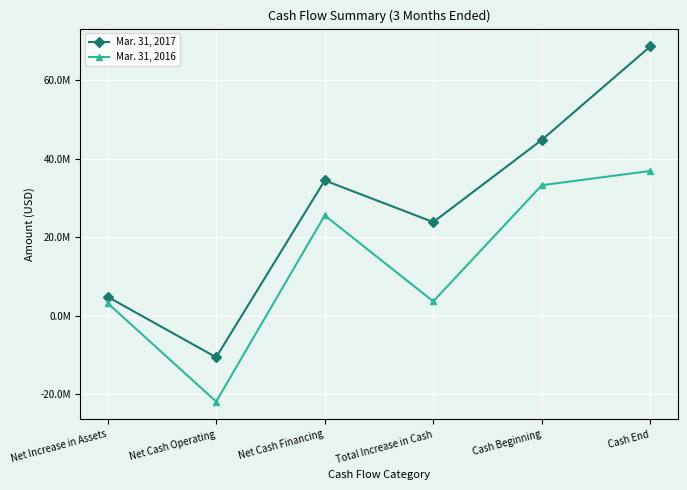

Reading left to right, transcribe all the data shown in this chart.

Mar. 31, 2017: Net Increase in Assets=4801740	Net Cash Operating=-10614903	Net Cash Financing=34458760	Total Increase in Cash=23843857	Cash Beginning=44790312	Cash End=68634169
Mar. 31, 2016: Net Increase in Assets=3192665	Net Cash Operating=-21906743	Net Cash Financing=25539500	Total Increase in Cash=3632757	Cash Beginning=33246769	Cash End=36879526